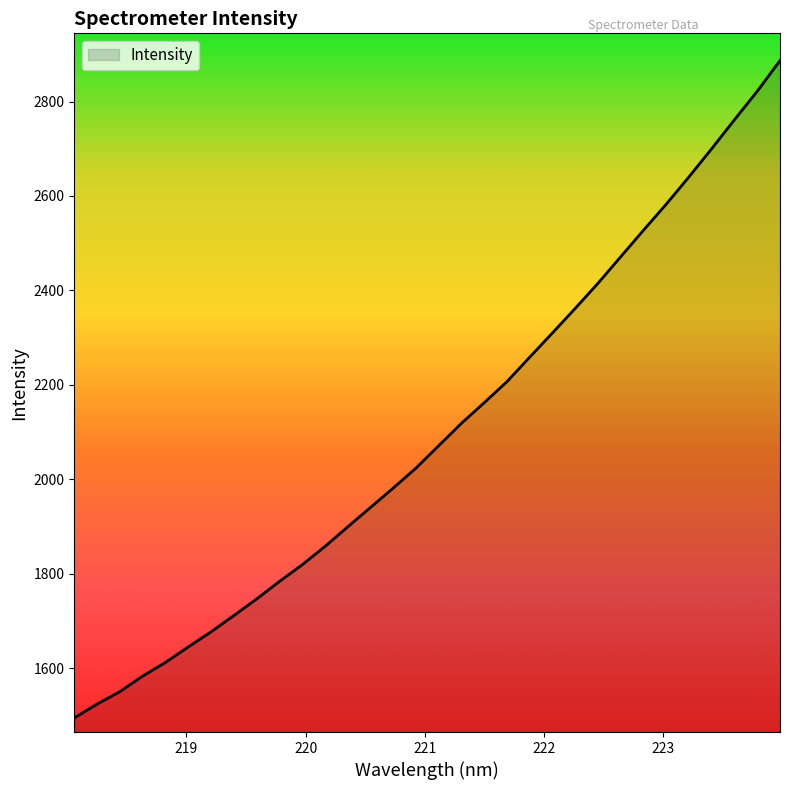

What is the smallest value displayed?

1494.7